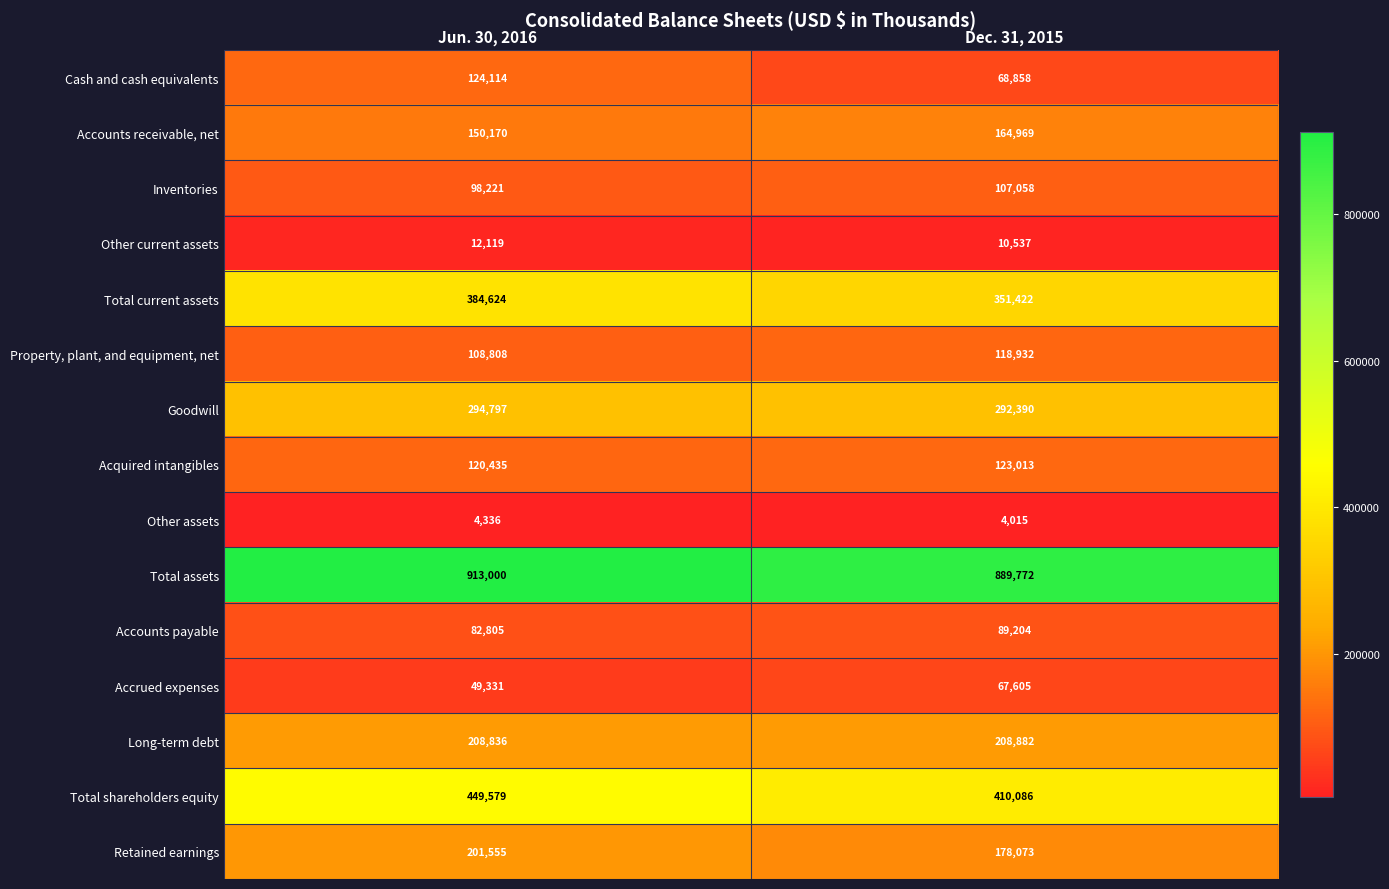

What is the spread (max minus min) of values at Jun. 30, 2016?

908664